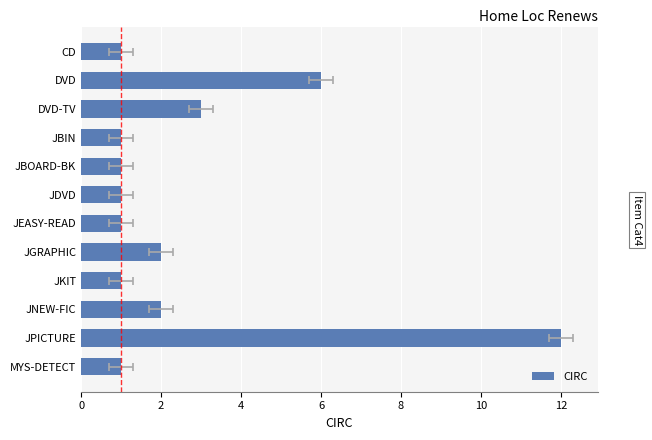

The chart shows a value of 6 at DVD. True or false?

True